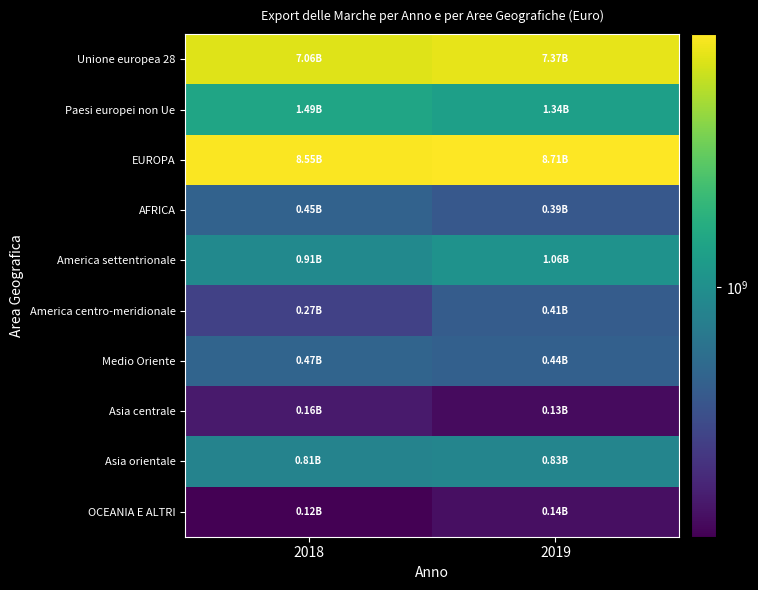

What is the difference between the highest and lowest values at 2018?

8429436233